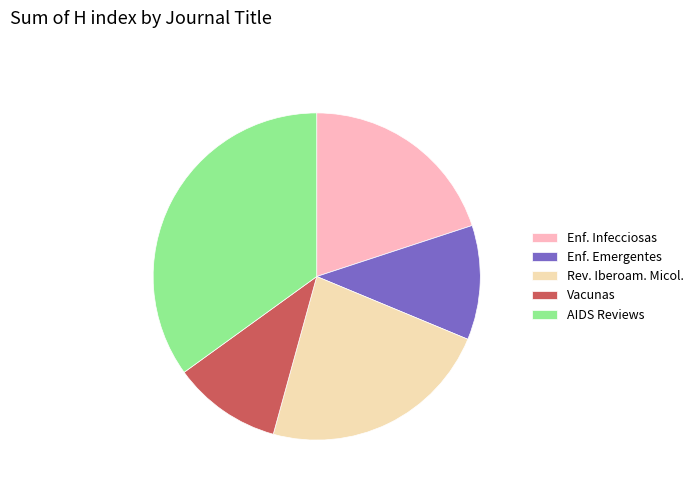

How many segments does this pie chart have?

5